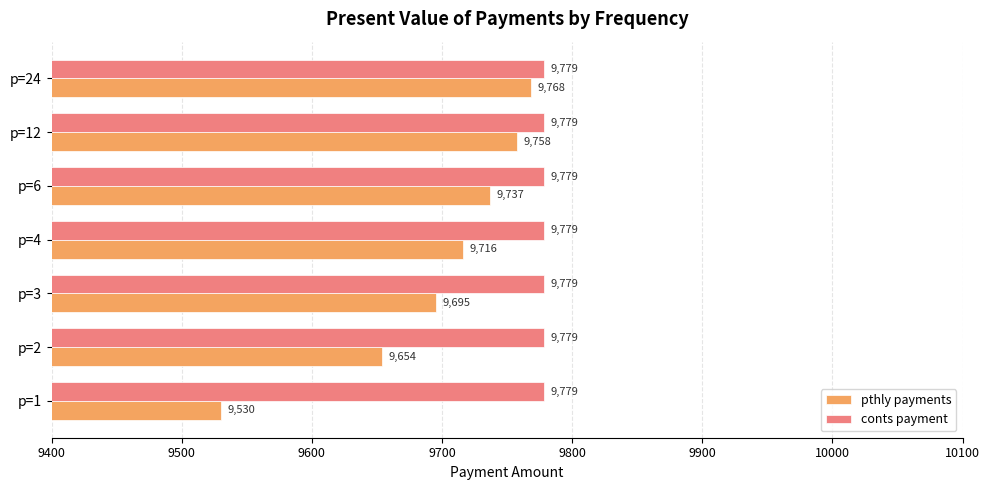

List the series in order of their overall mean, highest first.

conts payment, pthly payments